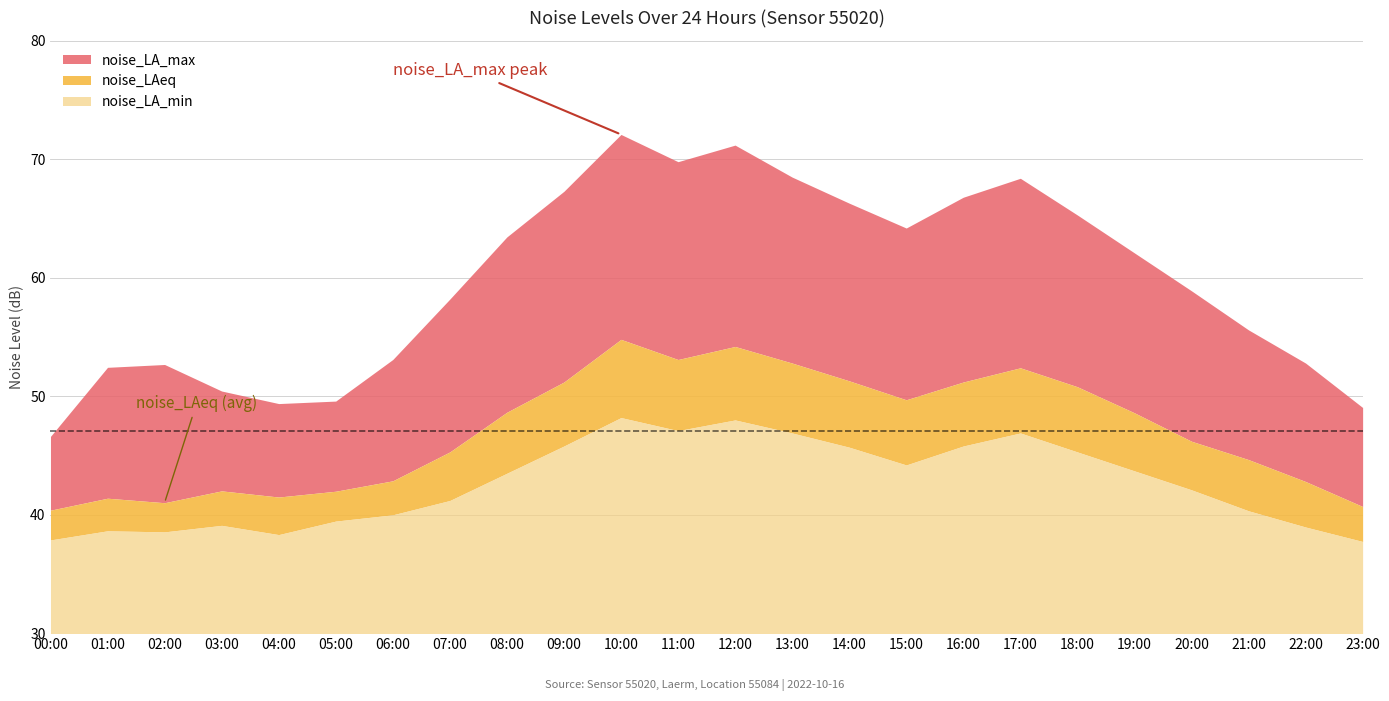

How many values in the noise_LA_min series are below 43?

12